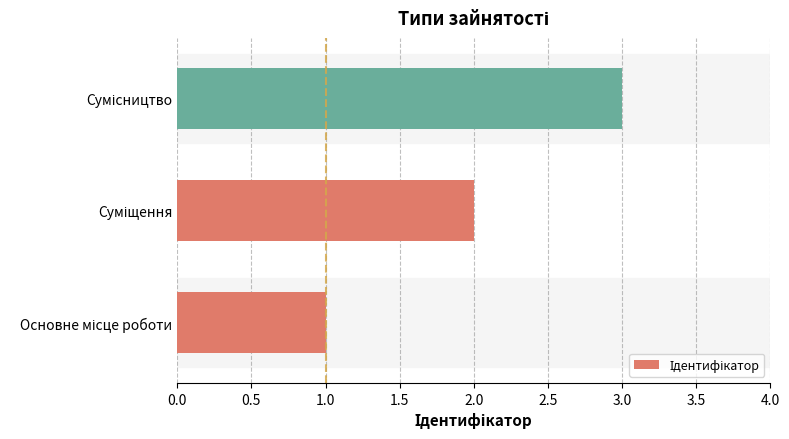

What is the difference between the maximum and second lowest values?

1